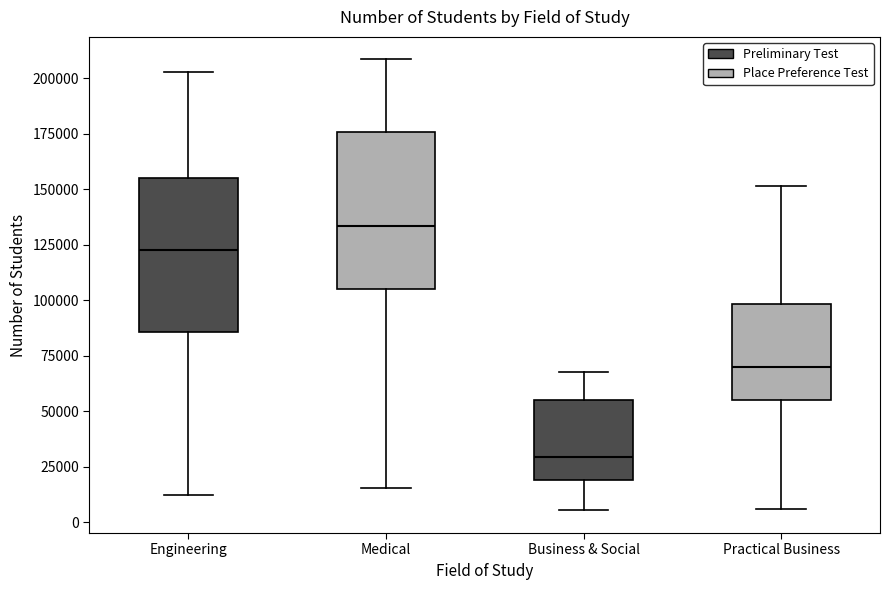

Reading left to right, read every box against the y-axis: the position of its median line, the range the box covers, and the ends of its whiskers. The values are not printed on the chart, so give them approximately, as read against the axis.

Engineering: median 125000, box 85000 to 155000, whiskers 10000 to 205000
Medical: median 135000, box 105000 to 175000, whiskers 15000 to 210000
Business & Social: median 30000, box 20000 to 55000, whiskers 5000 to 70000
Practical Business: median 70000, box 55000 to 100000, whiskers 5000 to 150000